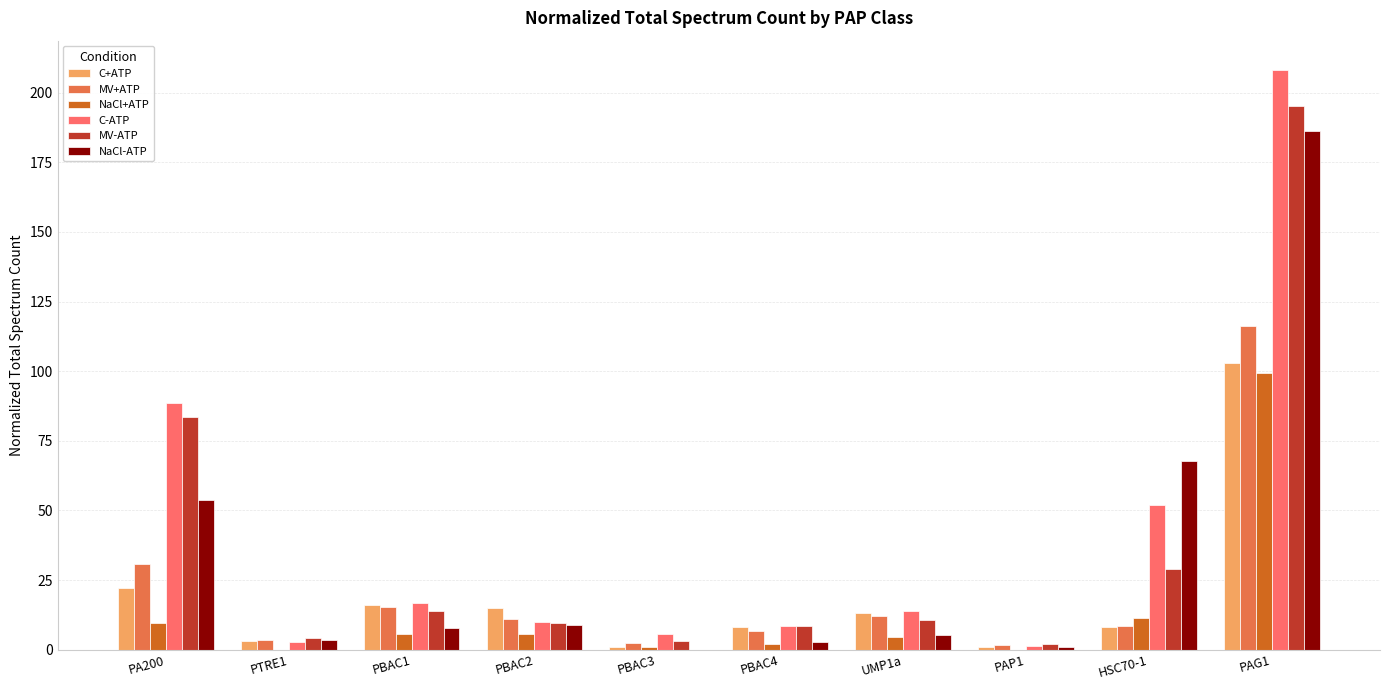

Does the chart contain stacked bars?

No